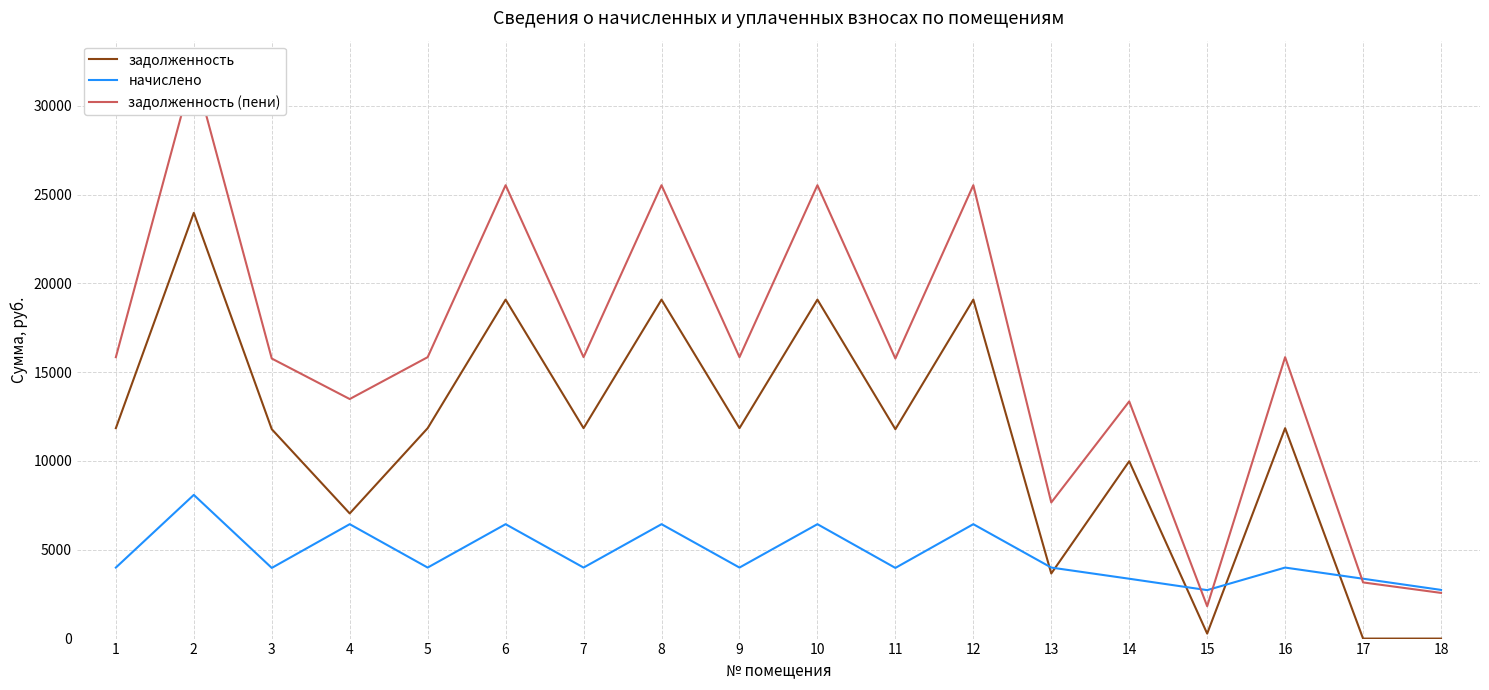

Which series ends up on top after the final intersection of начислено and задолженность (пени)?

начислено